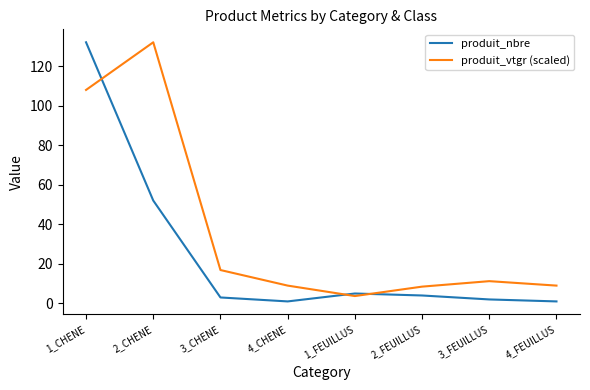

At which category is the sum across all series the highest?

1_CHENE